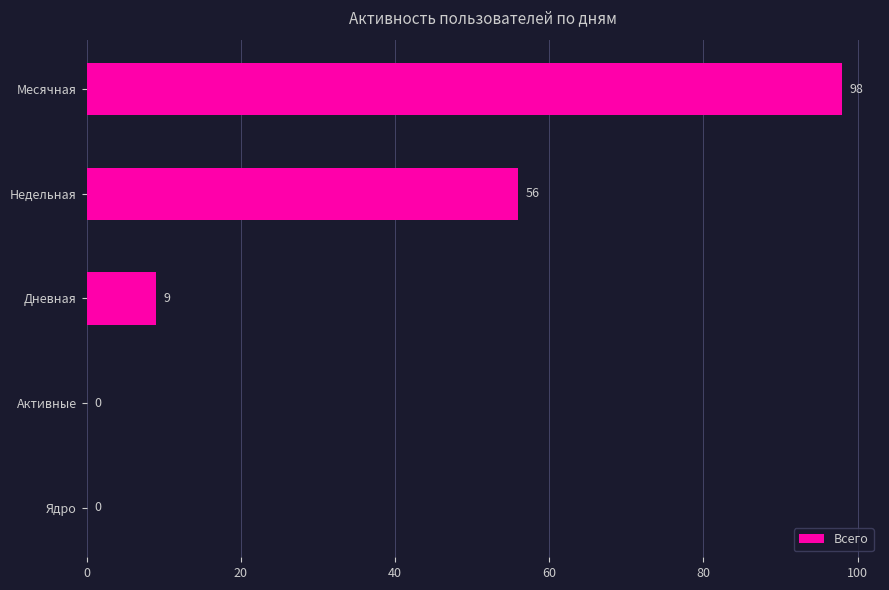

What is the greatest value displayed?

98